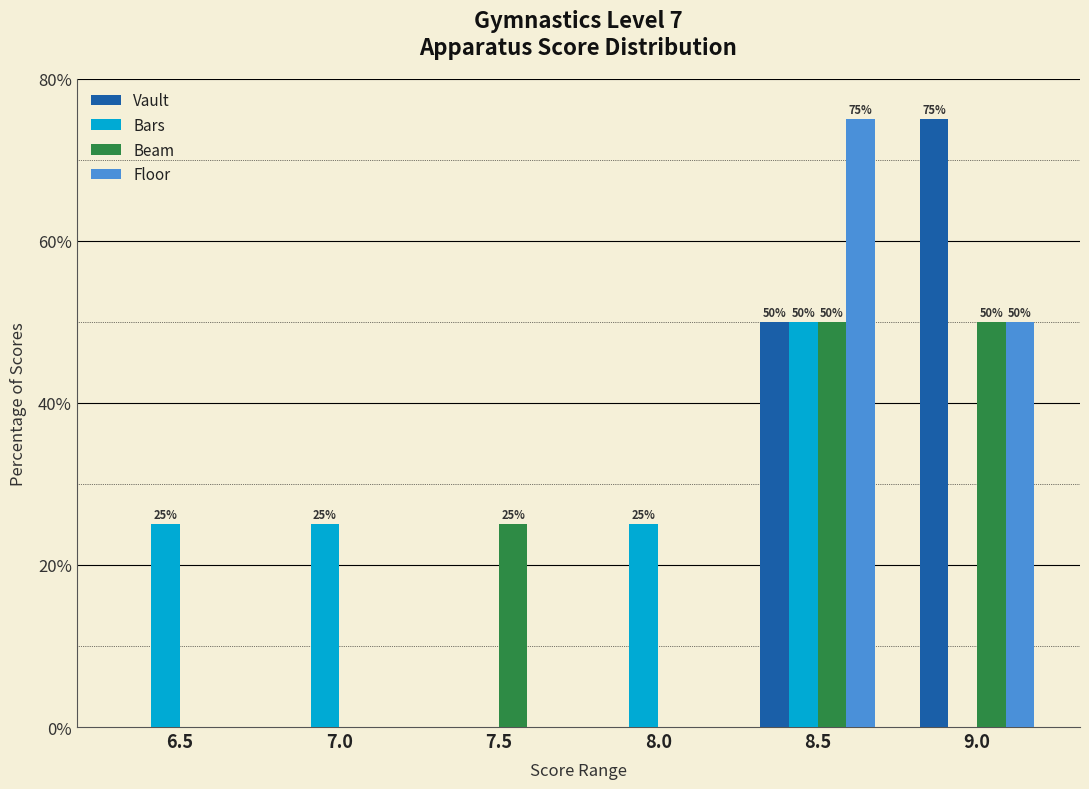

Reading right to left, transcribe all the data shown in this chart.

Vault: 9.0=75	8.5=50	8.0=0	7.5=0	7.0=0	6.5=0
Bars: 9.0=0	8.5=50	8.0=25	7.5=0	7.0=25	6.5=25
Beam: 9.0=50	8.5=50	8.0=0	7.5=25	7.0=0	6.5=0
Floor: 9.0=50	8.5=75	8.0=0	7.5=0	7.0=0	6.5=0